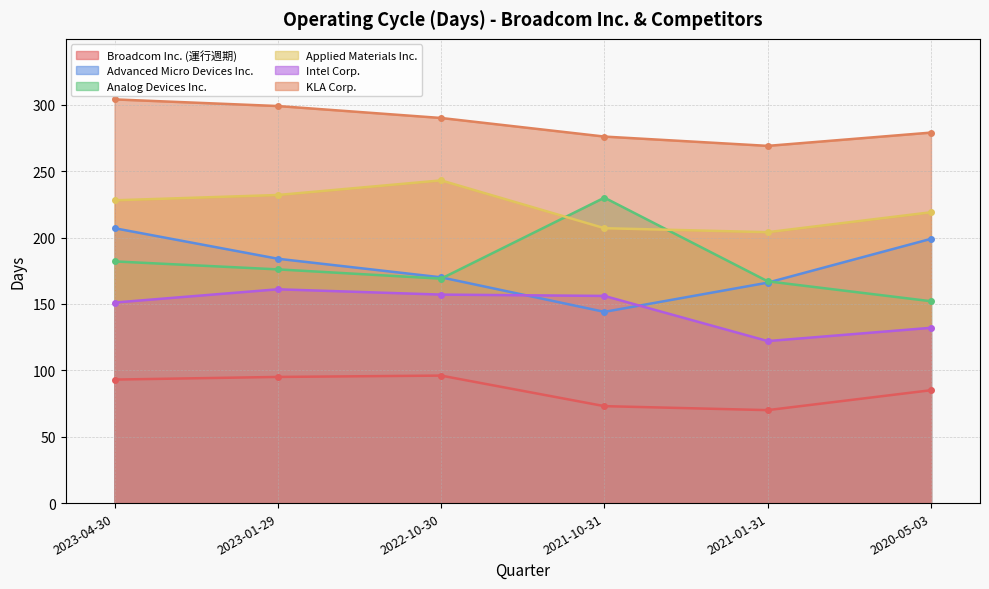

Where does the Applied Materials Inc. series first go above 228?

2023-01-29